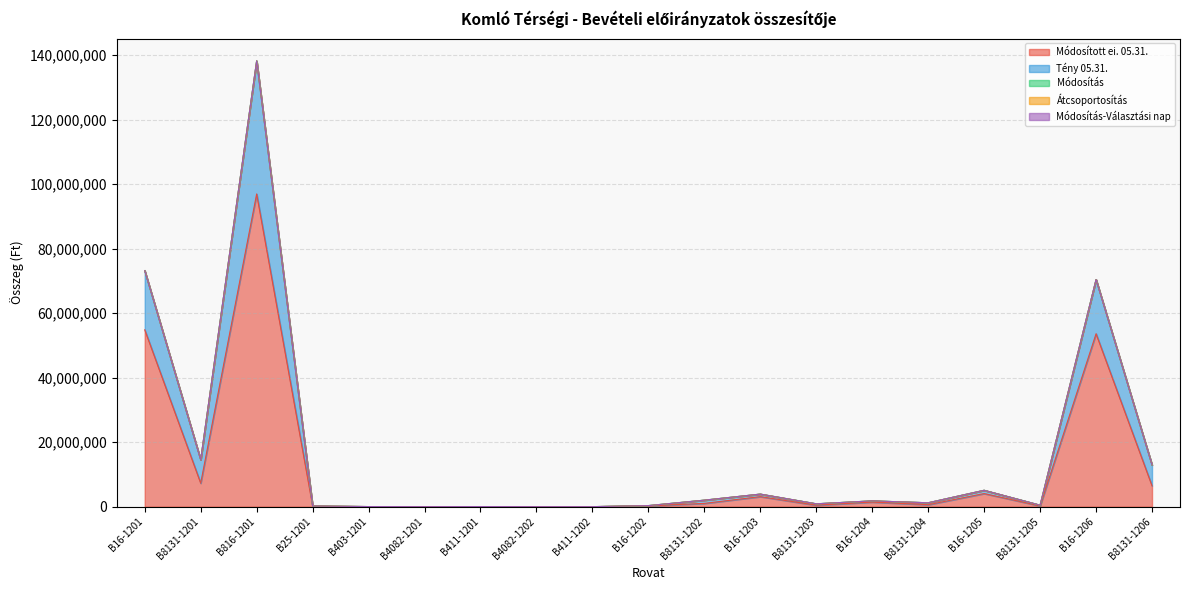

Count the number of categories in the chart.

19